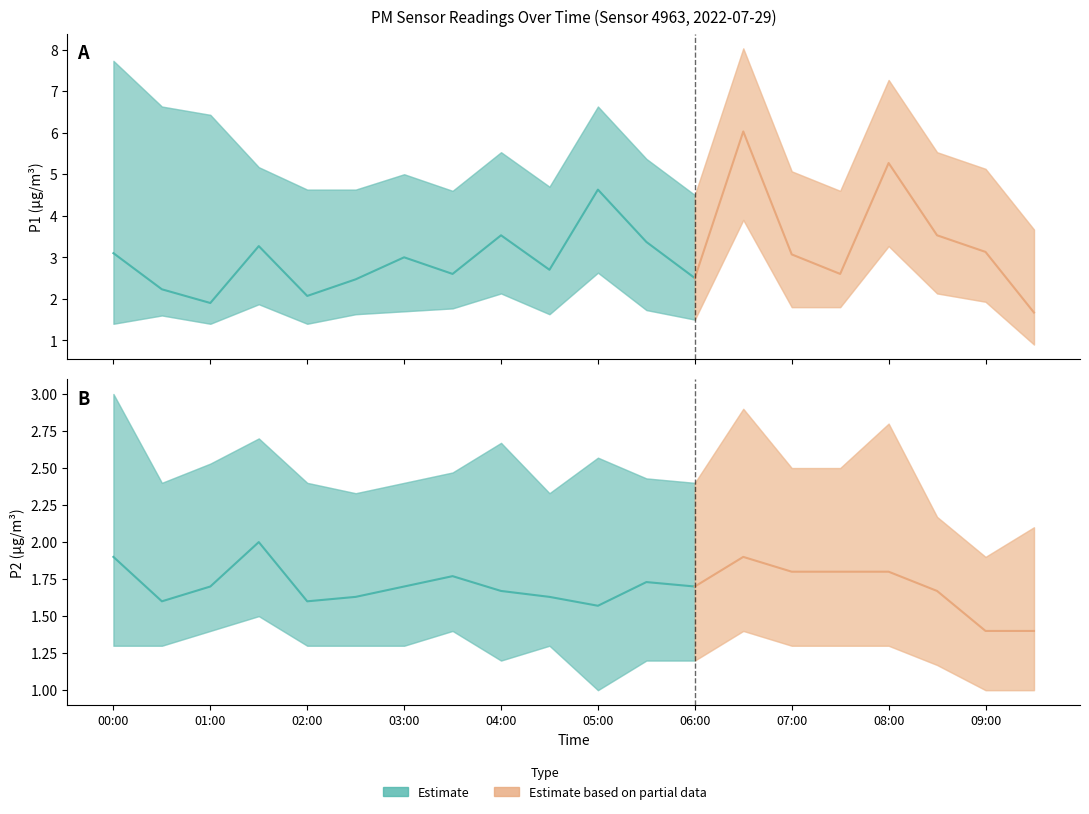

What is the label of the 2nd point from the right?

09:00